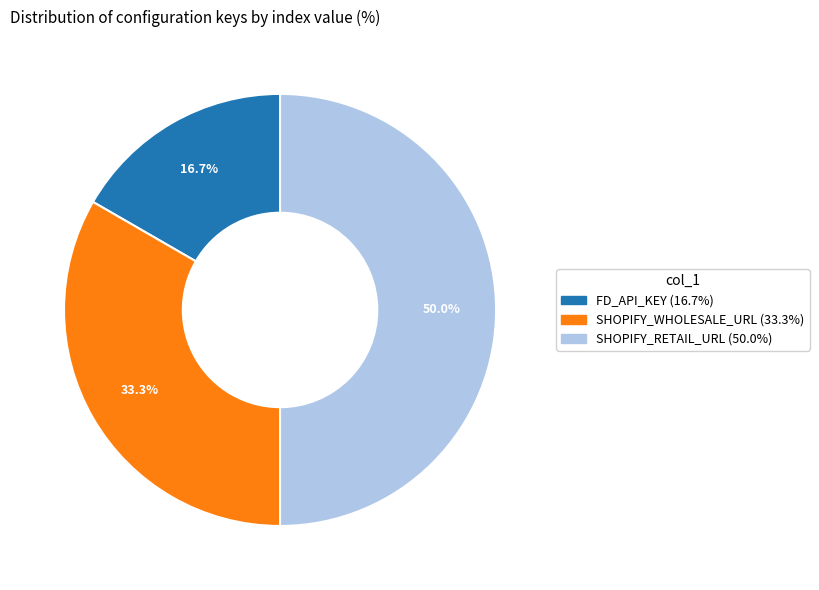

The SHOPIFY_RETAIL_URL slice represents 39% of the pie. True or false?

False